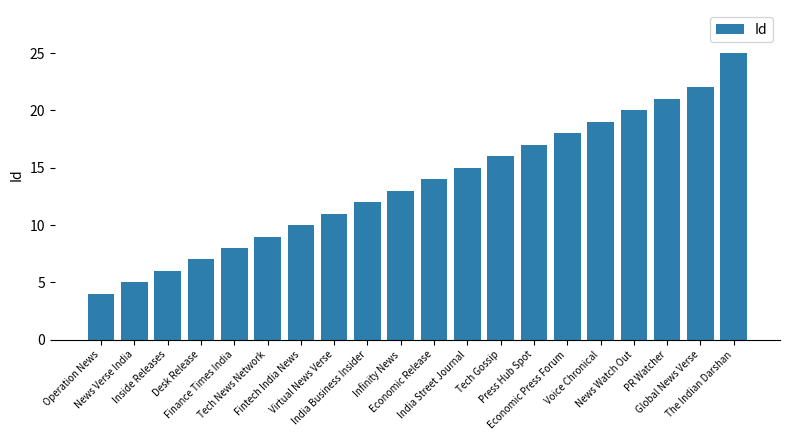

Reading left to right, list all the values displayed in this chart.

Operation News=4	News Verse India=5	Inside Releases=6	Desk Release=7	Finance Times India=8	Tech News Network=9	Fintech India News=10	Virtual News Verse=11	India Business Insider=12	Infinity News=13	Economic Release=14	India Street Journal=15	Tech Gossip=16	Press Hub Spot=17	Economic Press Forum=18	Voice Chronical=19	News Watch Out=20	PR Watcher=21	Global News Verse=22	The Indian Darshan=25